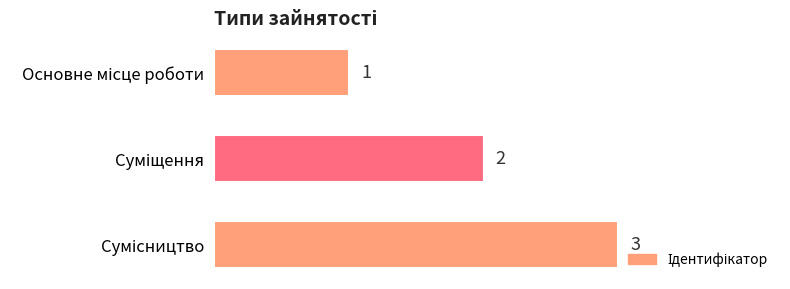

What is the greatest value displayed?

3